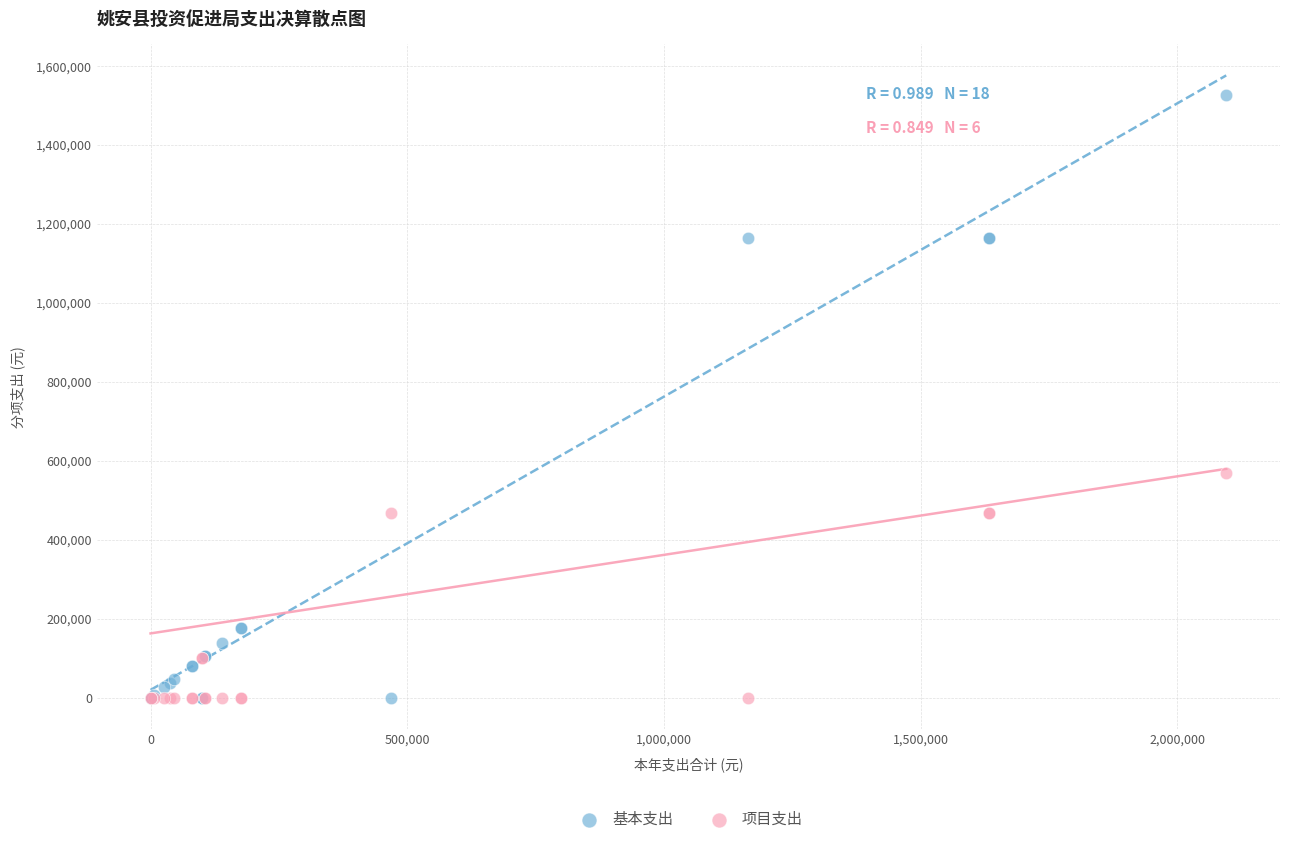

Which series has the widest spread of Y values?

基本支出